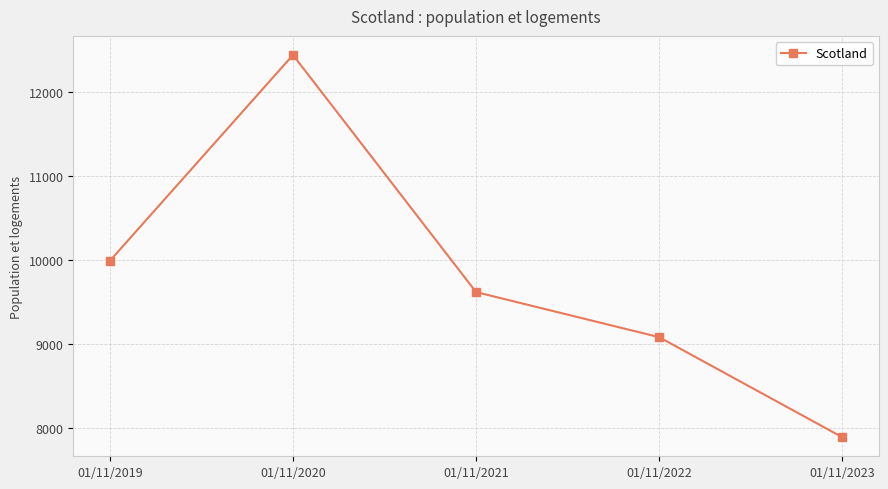

What is the sum of all values?

49017